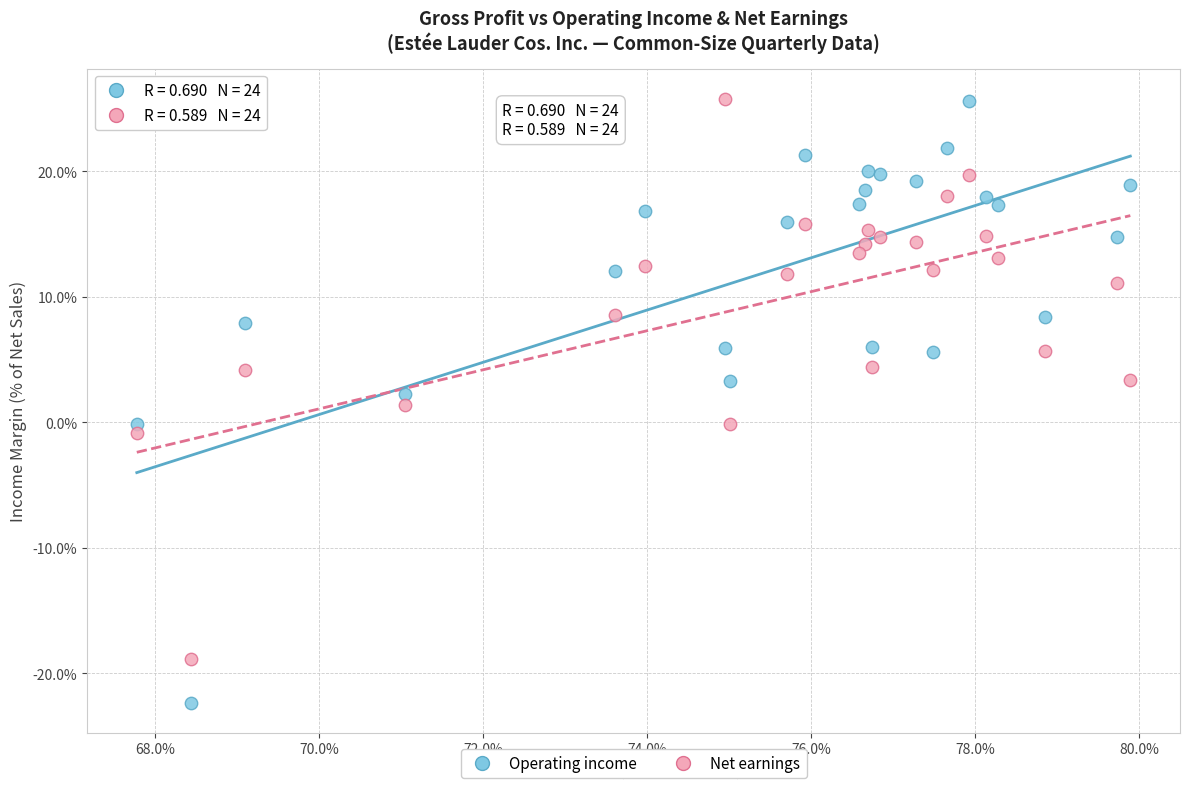

What are all the series names shown in the legend?

Operating income, Net earnings